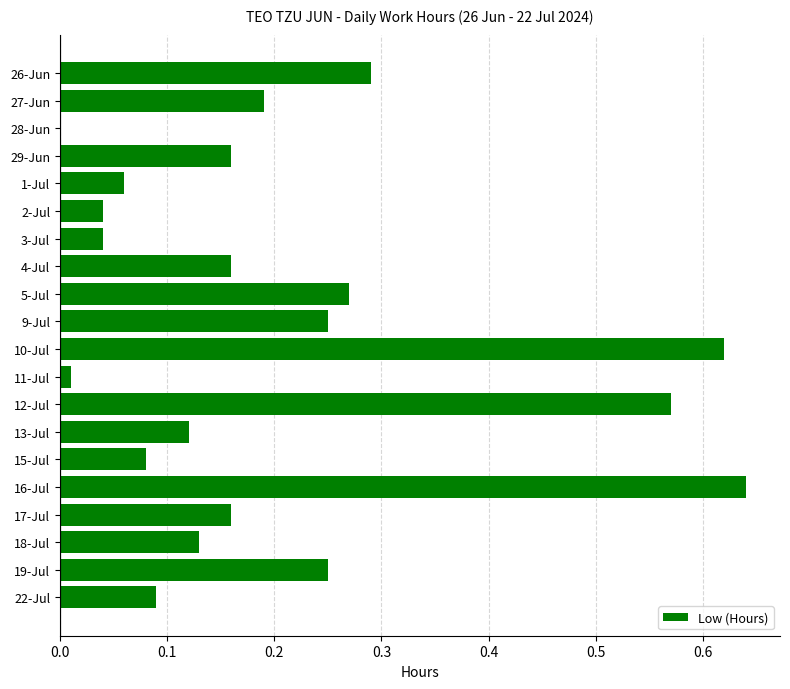

Which category has the highest value across all series?

16-Jul